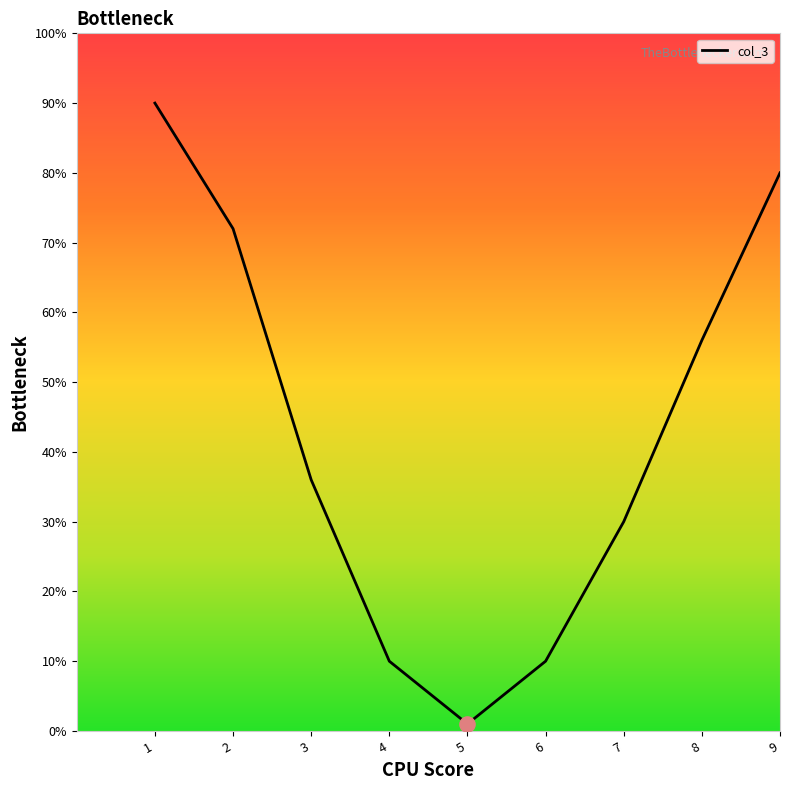

Is this an area chart (filled region under the line)?

No